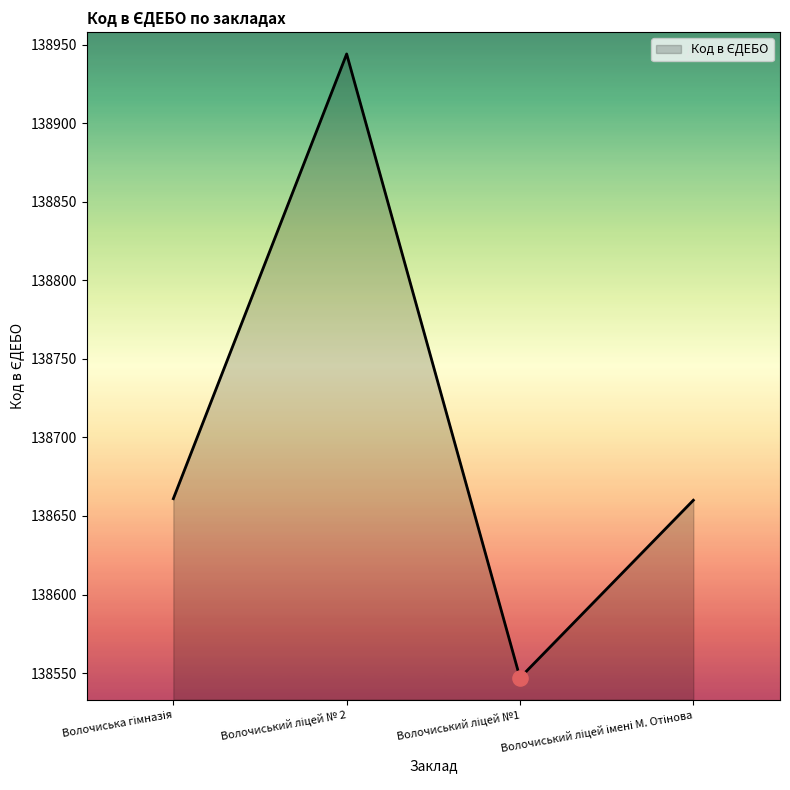

What is the greatest value displayed?

138944